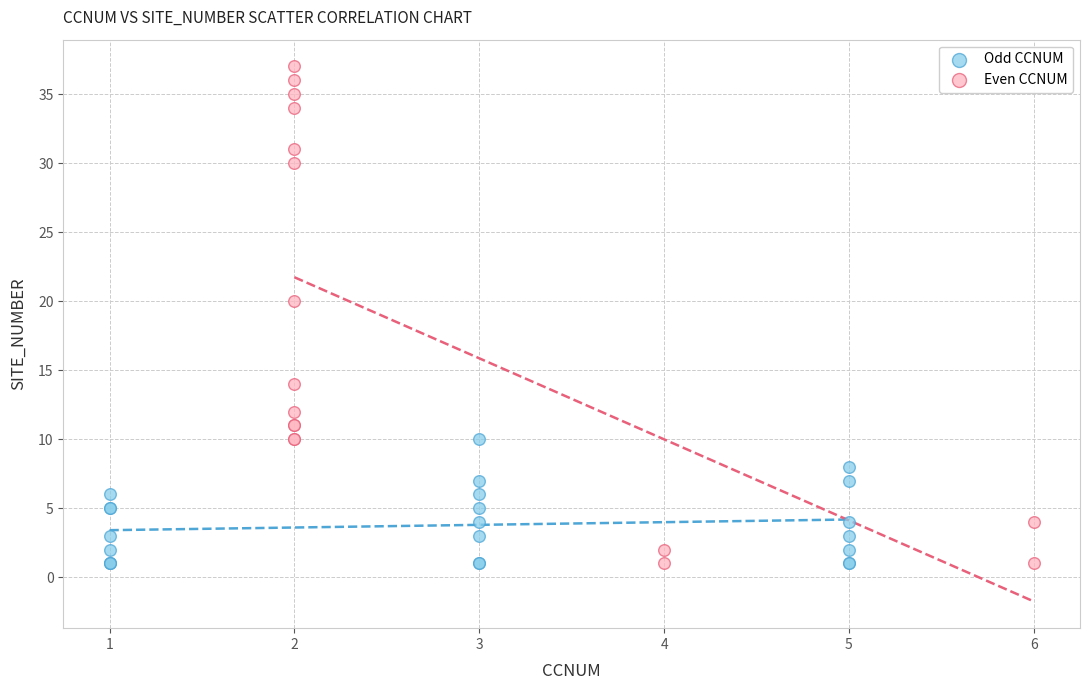

Which series has the widest spread of Y values?

Even CCNUM